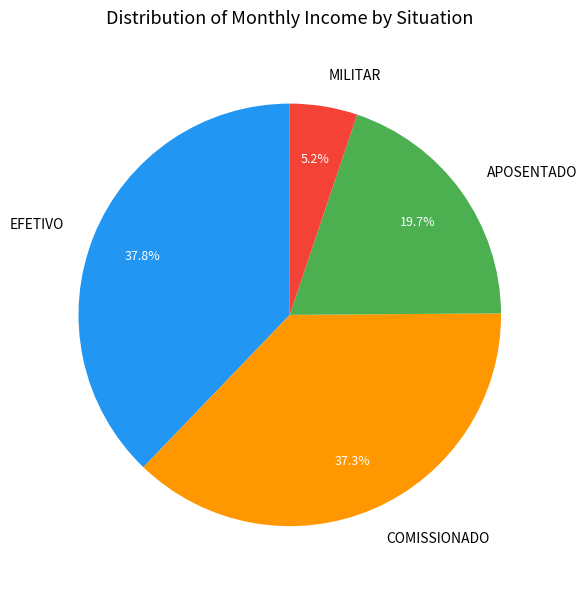

Is there any slice that represents more than half of the pie?

No